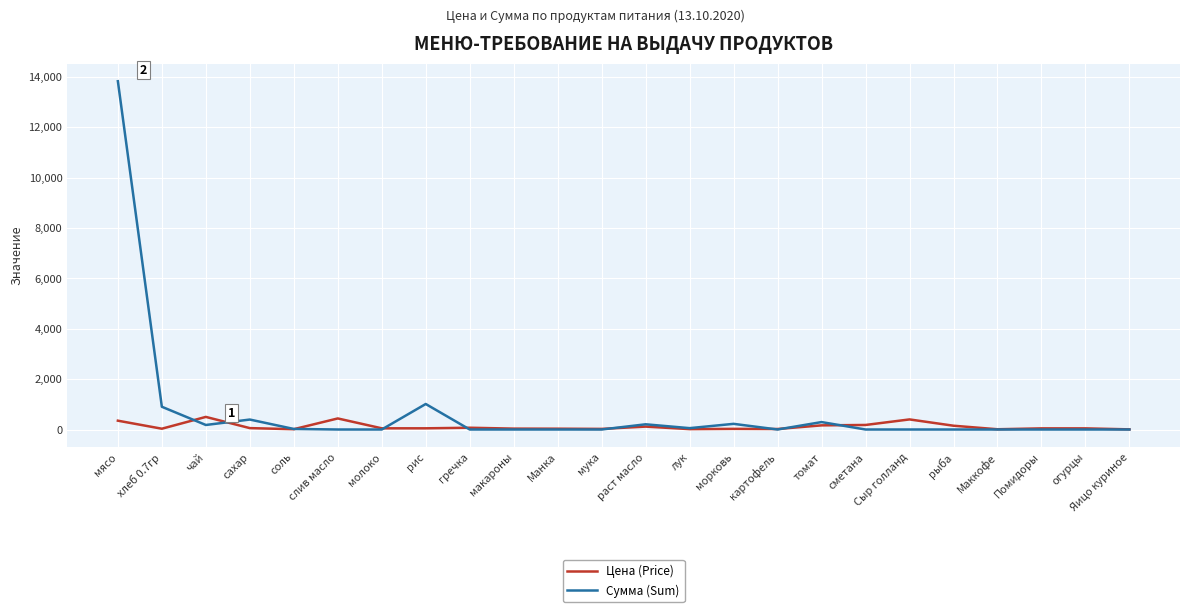

The Сумма (Sum) series shows 0.0 at Яицо куриное. True or false?

True